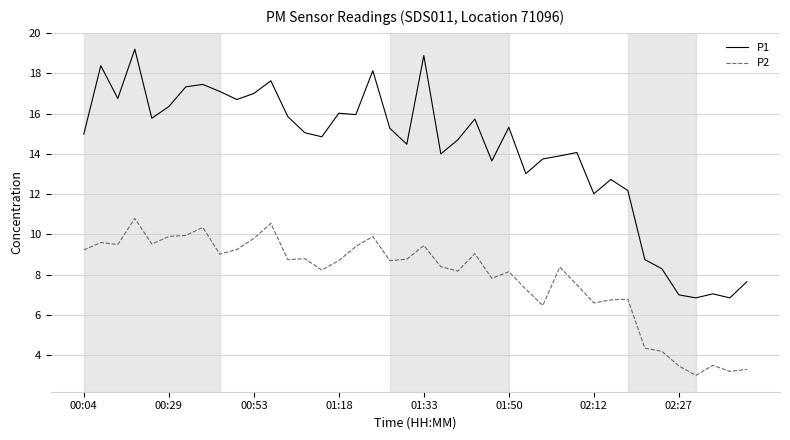

Does the chart display data point markers on the line(s)?

No